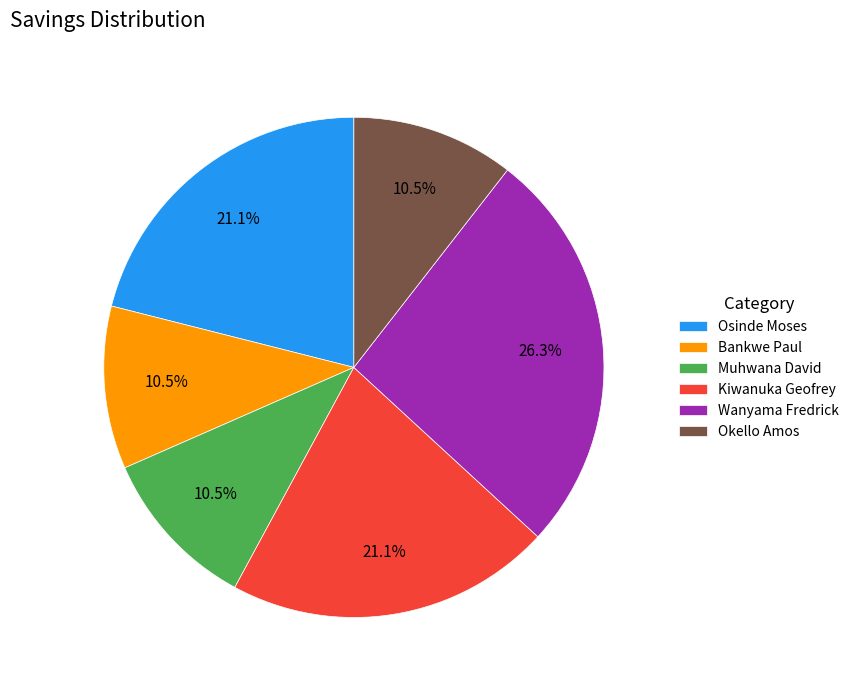

Does any single category account for the majority?

No